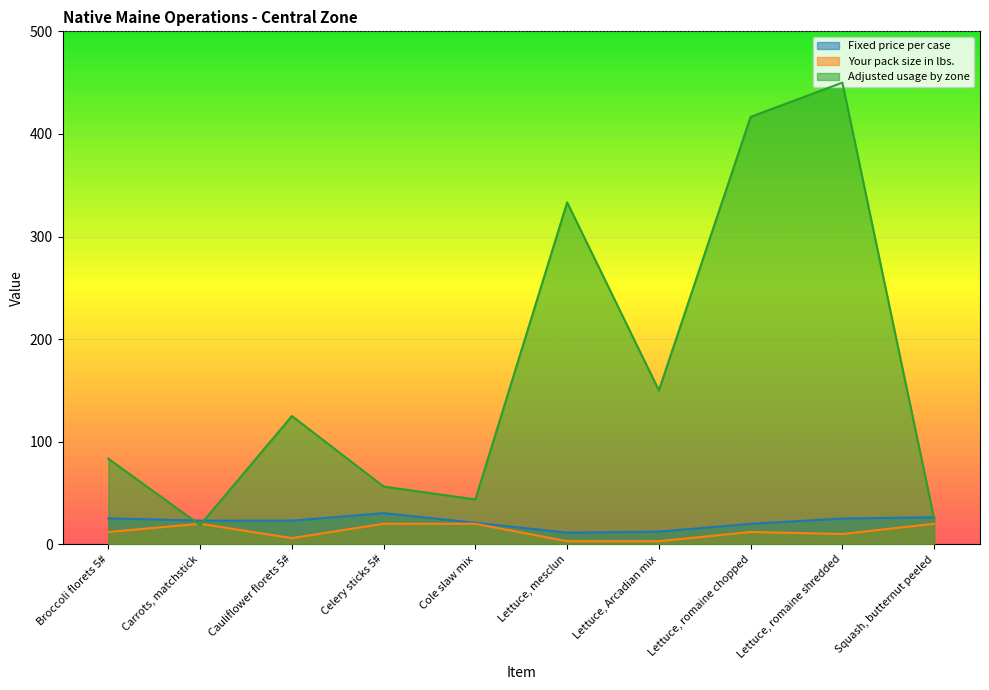

Rank the categories by Your pack size in lbs. value from highest to lowest.

Carrots, matchstick, Celery sticks 5#, Cole slaw mix, Squash, butternut peeled, Broccoli florets 5#, Lettuce, romaine chopped, Lettuce, romaine shredded, Cauliflower florets 5#, Lettuce, mesclun, Lettuce, Arcadian mix